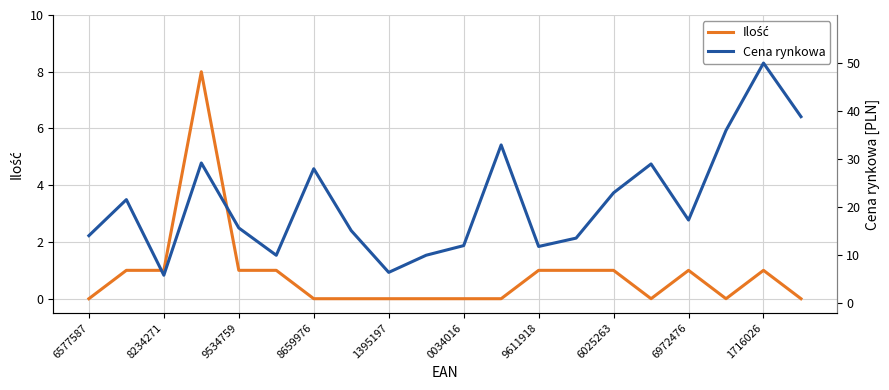

Between 8234271 and 6972476, which series saw the biggest shift?

Cena rynkowa